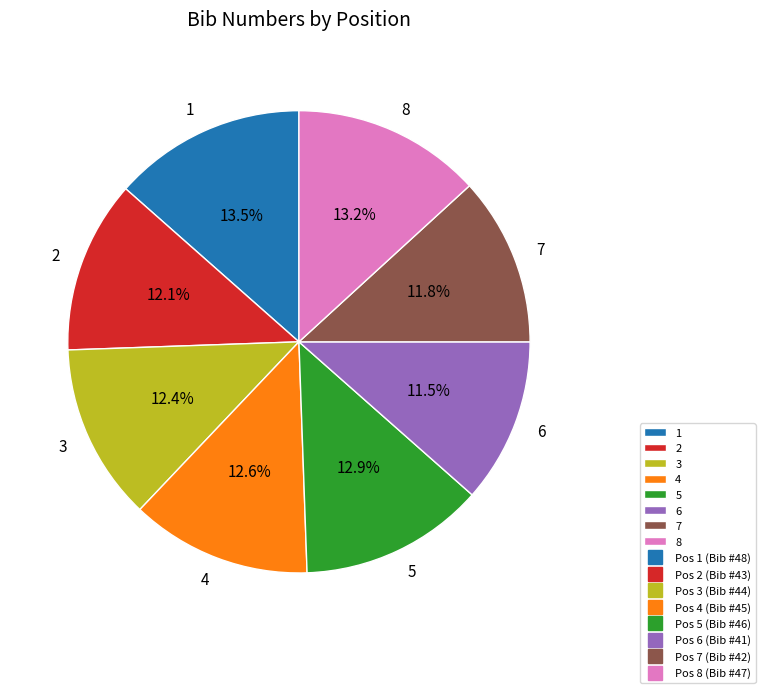

What is the ratio of the value at 4 to the value at 8?

1.0